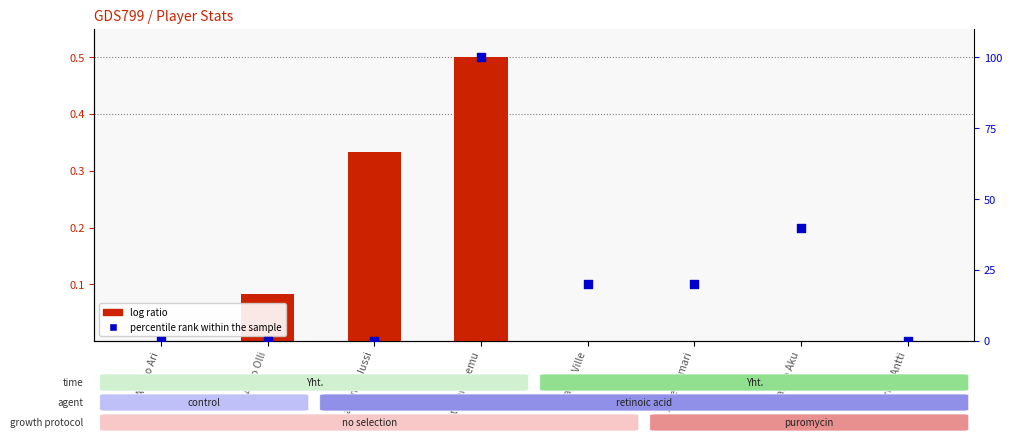

At how many categories does at least one series exceed 0?

6